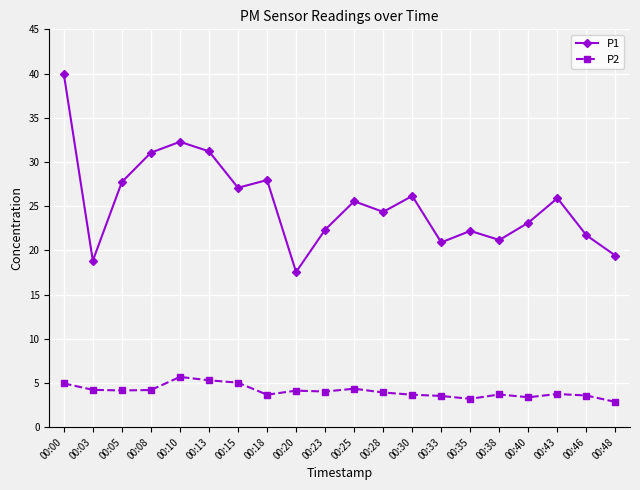

List the series in order of their overall mean, lowest first.

P2, P1